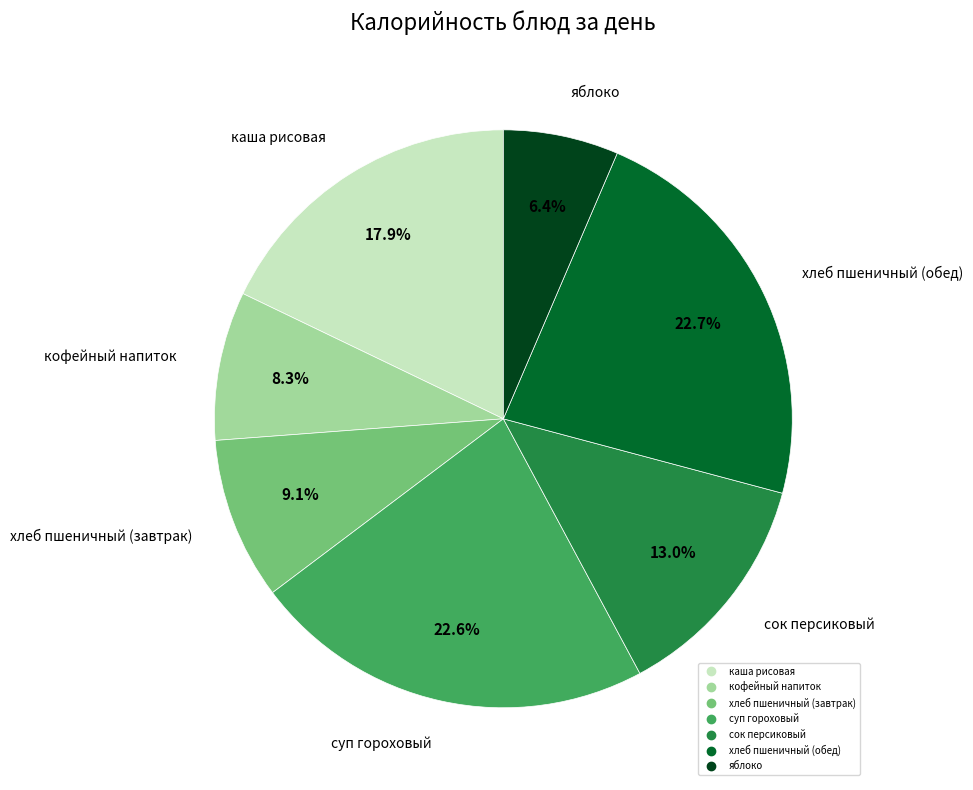

Combined, do суп гороховый and сок персиковый account for over 50%?

No